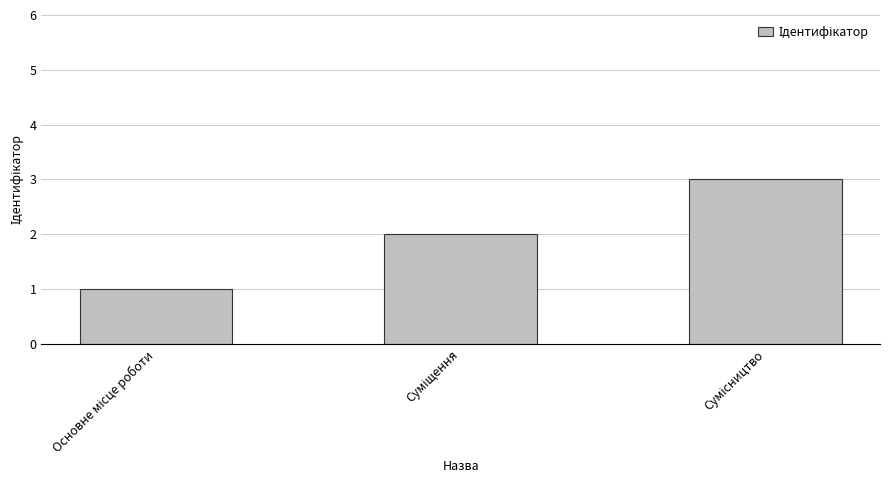

What is the greatest value displayed?

3